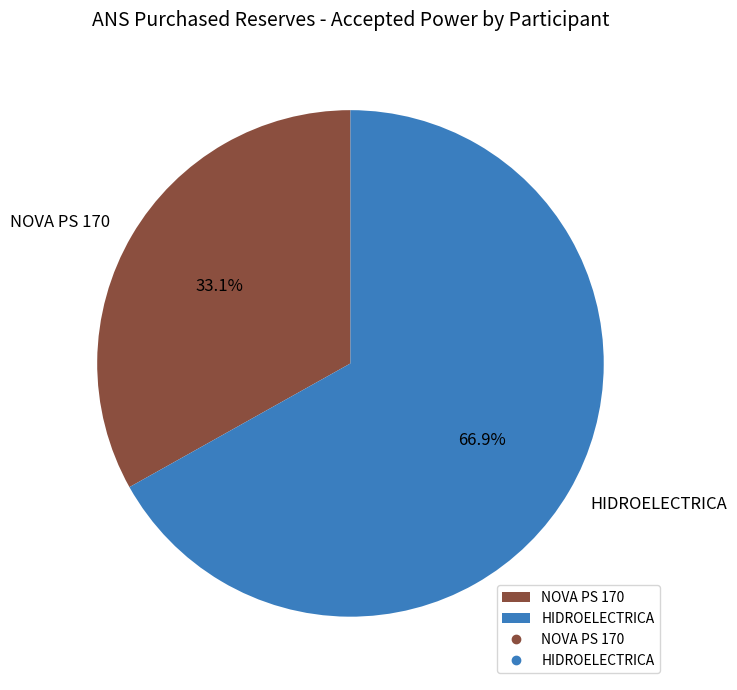

Between HIDROELECTRICA and NOVA PS 170, which is larger?

HIDROELECTRICA